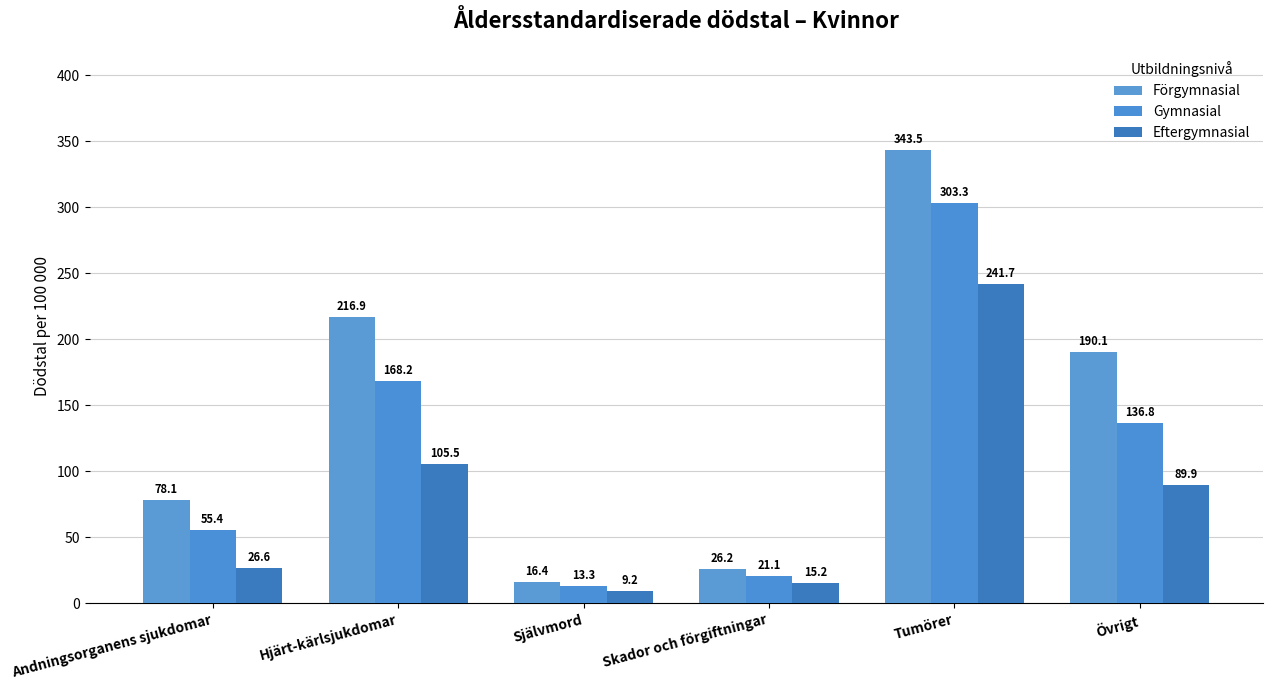

What is the total value across all series at Andningsorganens sjukdomar?

160.1